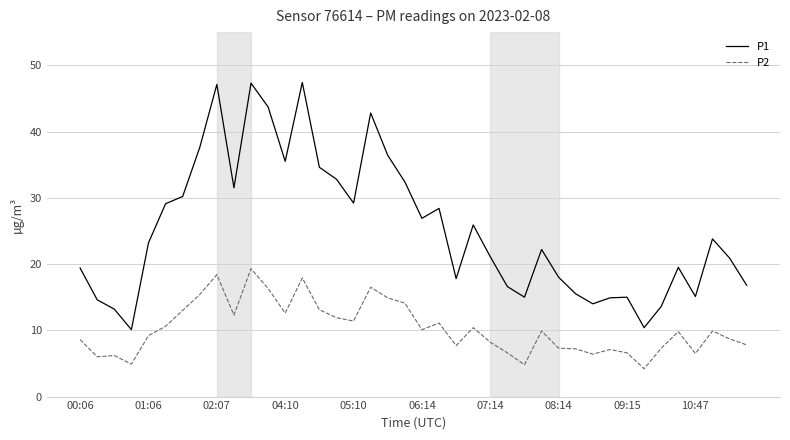

How many series are shown in this chart?

2